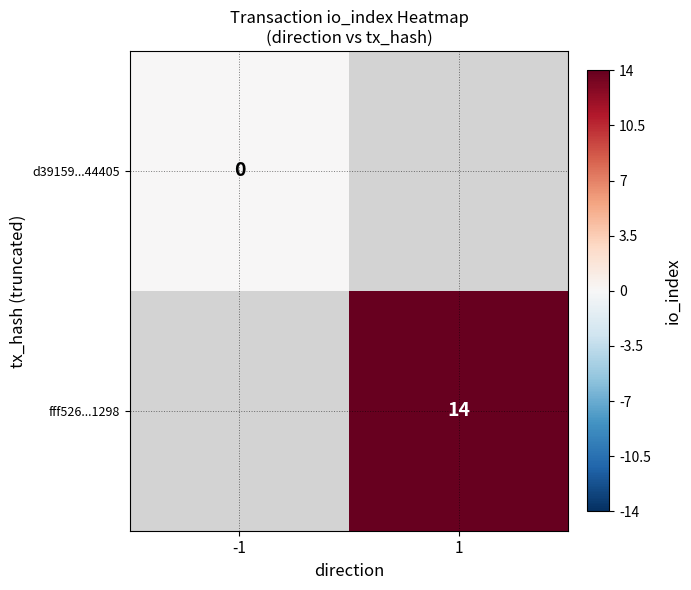

Is it true that fff526...1298 equals 14 at 1?

True